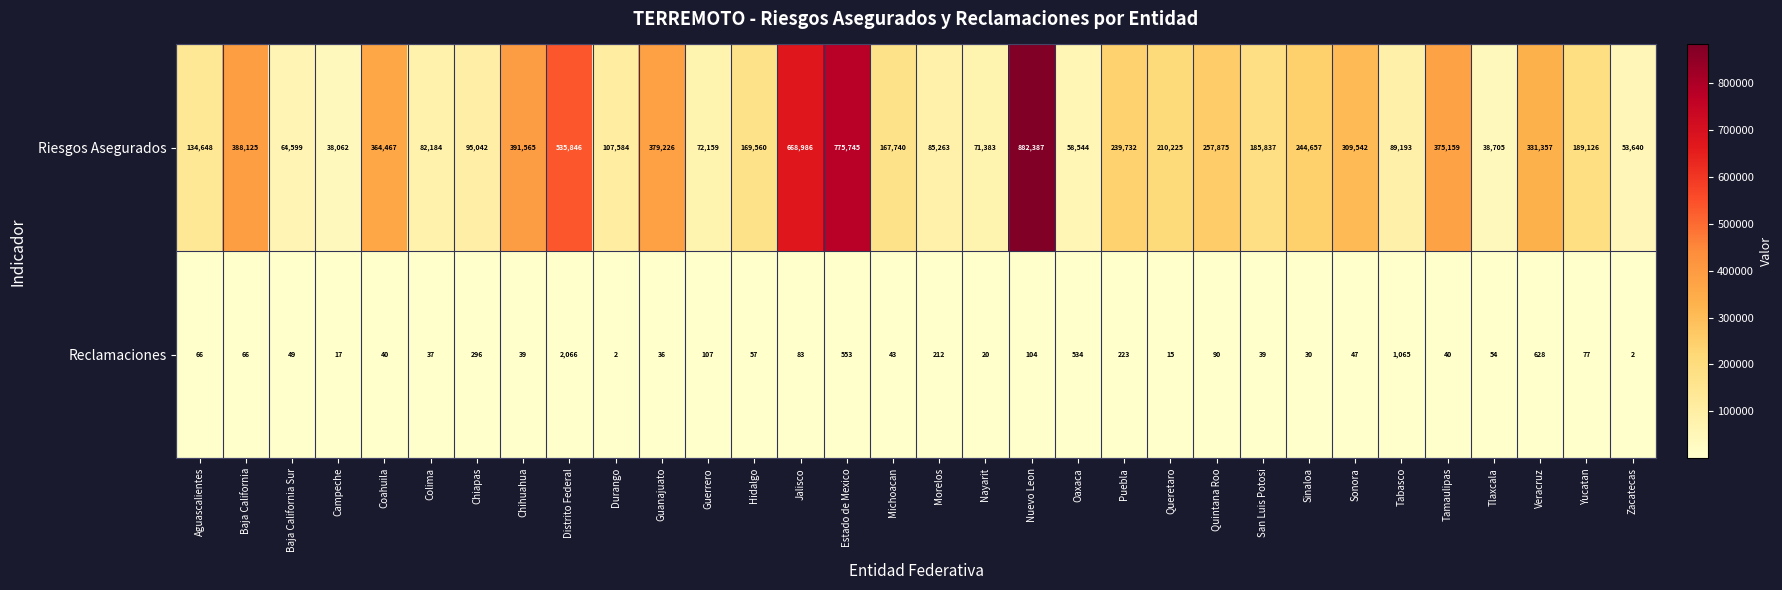

Which label corresponds to the largest value in the chart?

Nuevo Leon